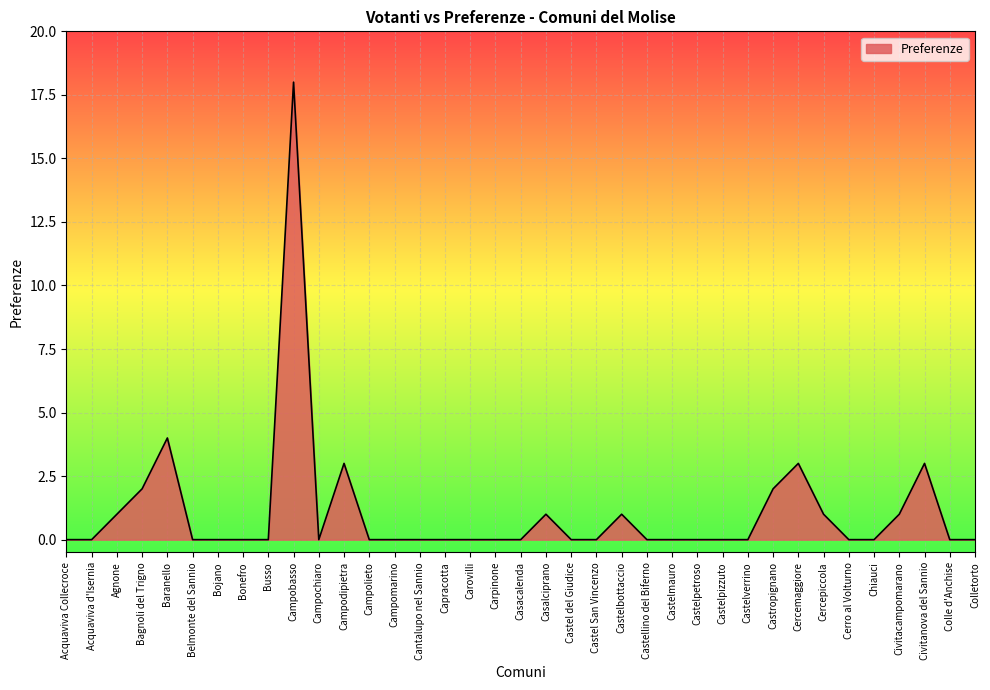

Which label corresponds to the largest value in the chart?

Campobasso